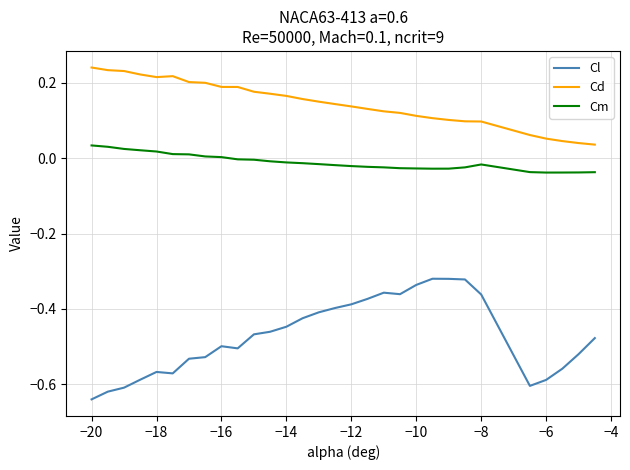

What are all the series names shown in the legend?

Cl, Cd, Cm